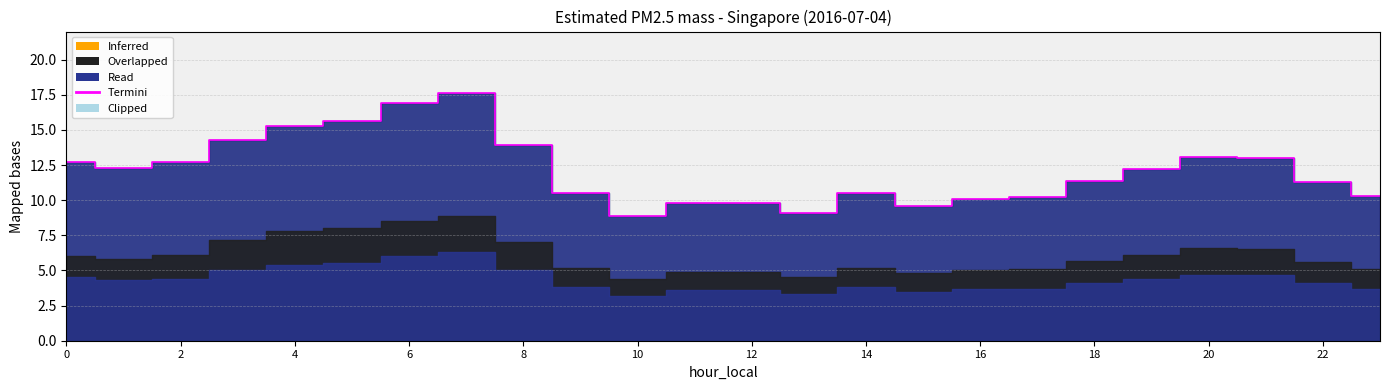

Where is the data nearest to the value 13?

21